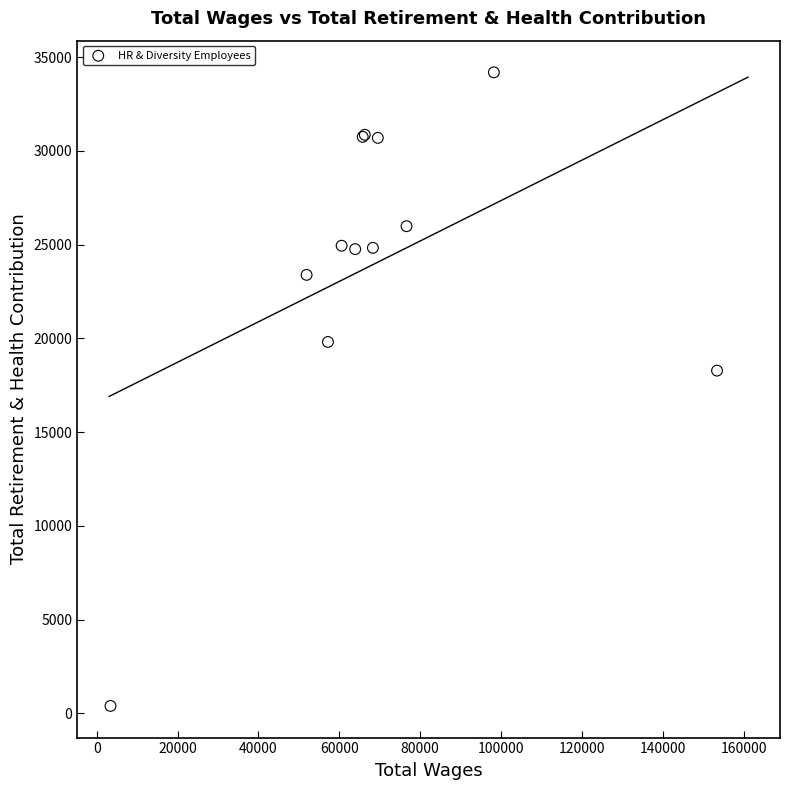

What Y value in the scatter plot is closest to 17291?

18278